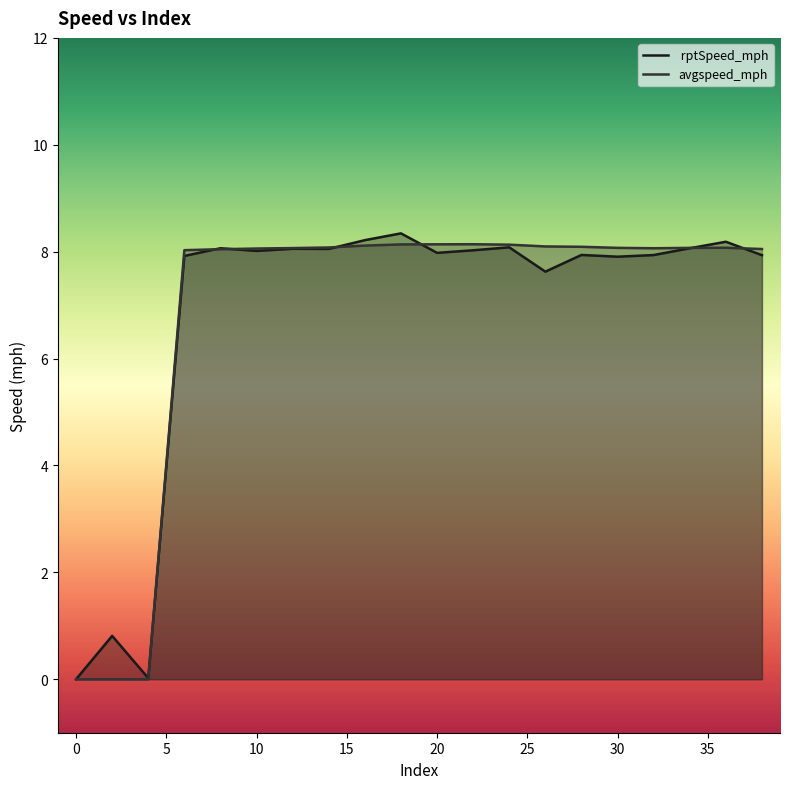

At which label does  rptSpeed_mph first exceed 8?

8